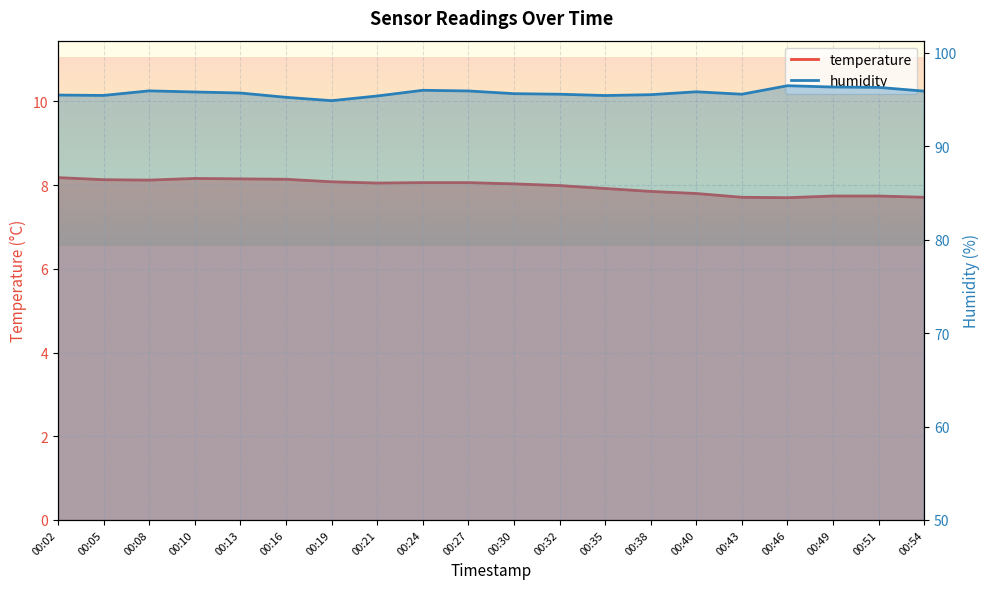

Count the number of categories in the chart.

20